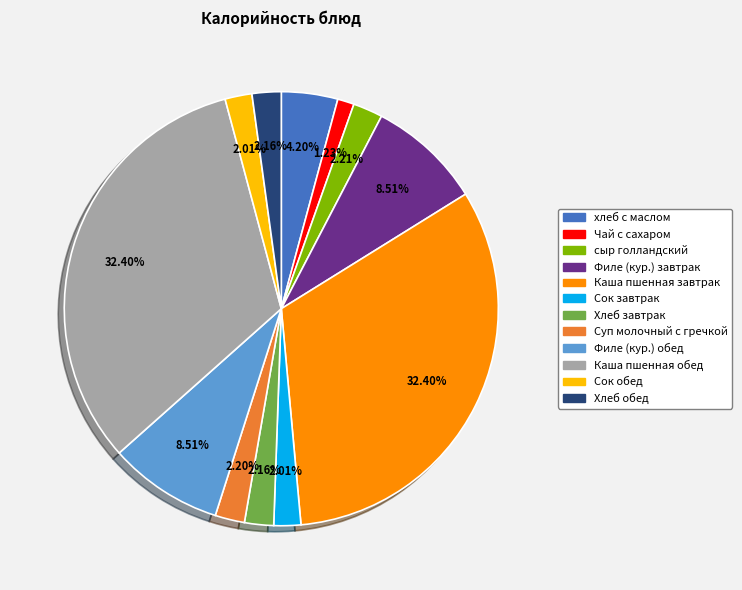

True or false: Хлеб завтрак accounts for 2% of the total.

True